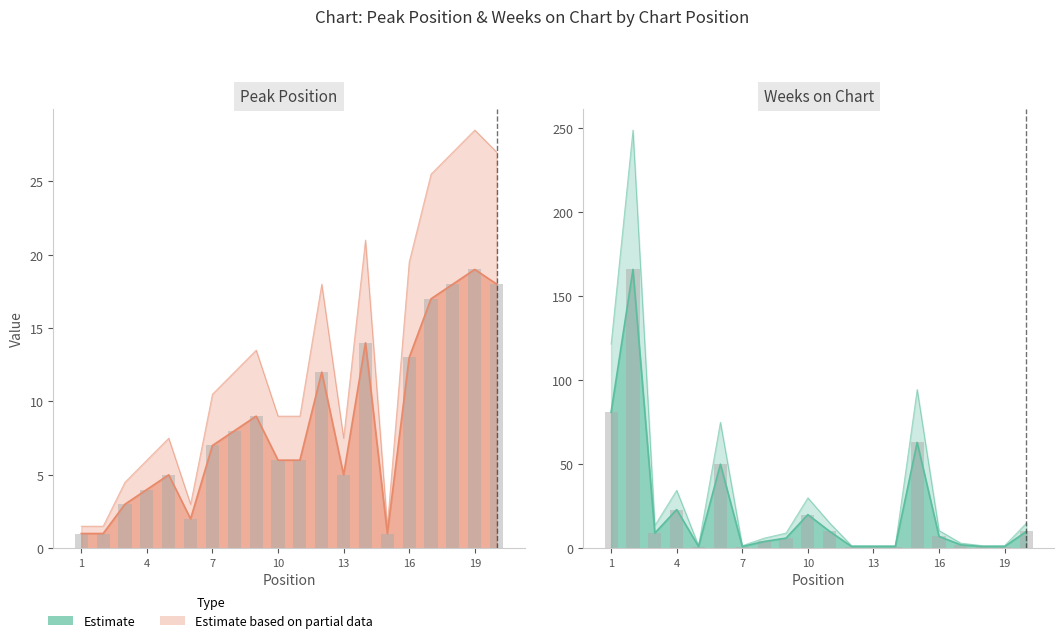

Which has a higher value, 10 or 11?

10